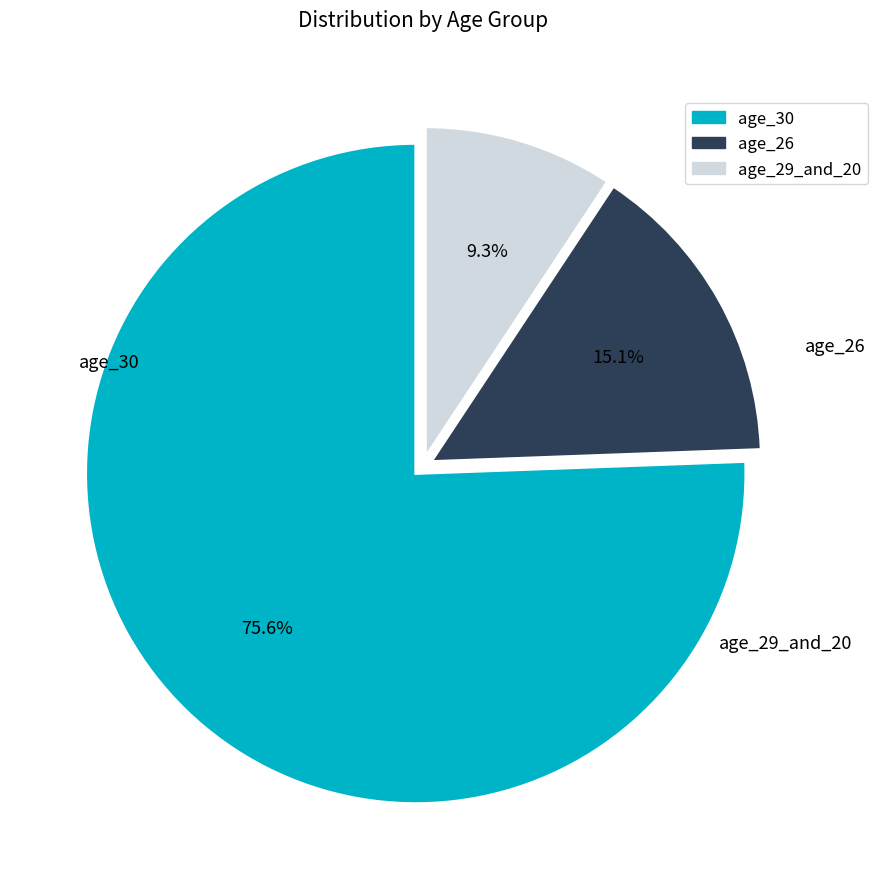

Is there a majority slice in this chart?

Yes